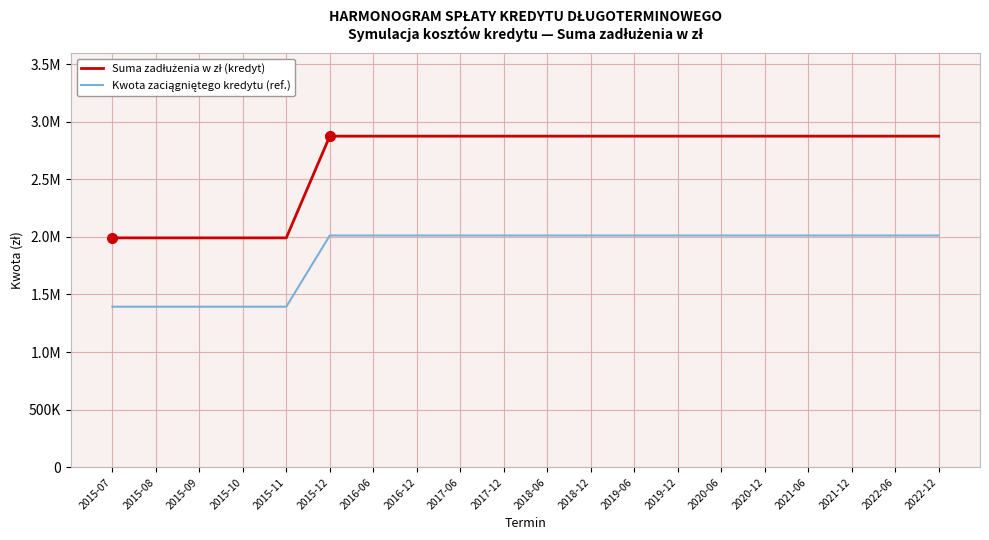

What position from the right is 2017-12?

11